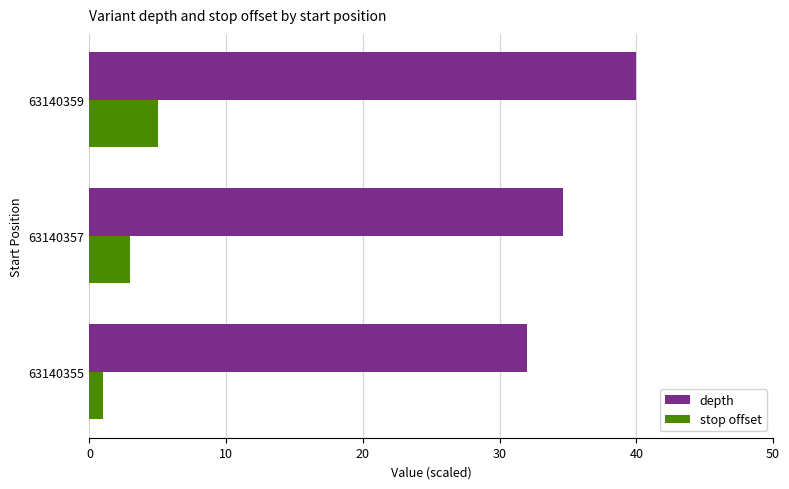

The depth series shows 32.0 at 63140355. True or false?

True